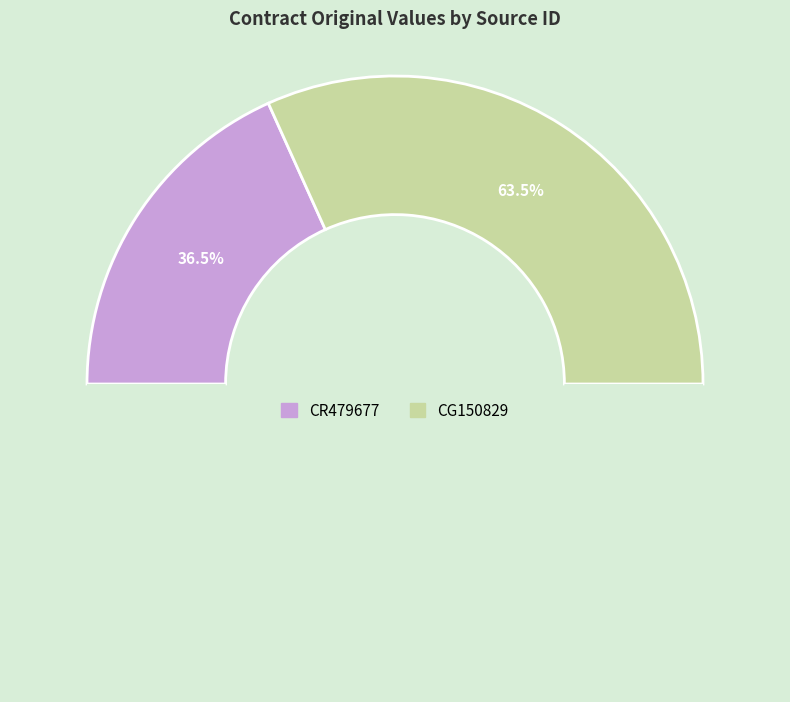

Does any single category account for the majority?

Yes